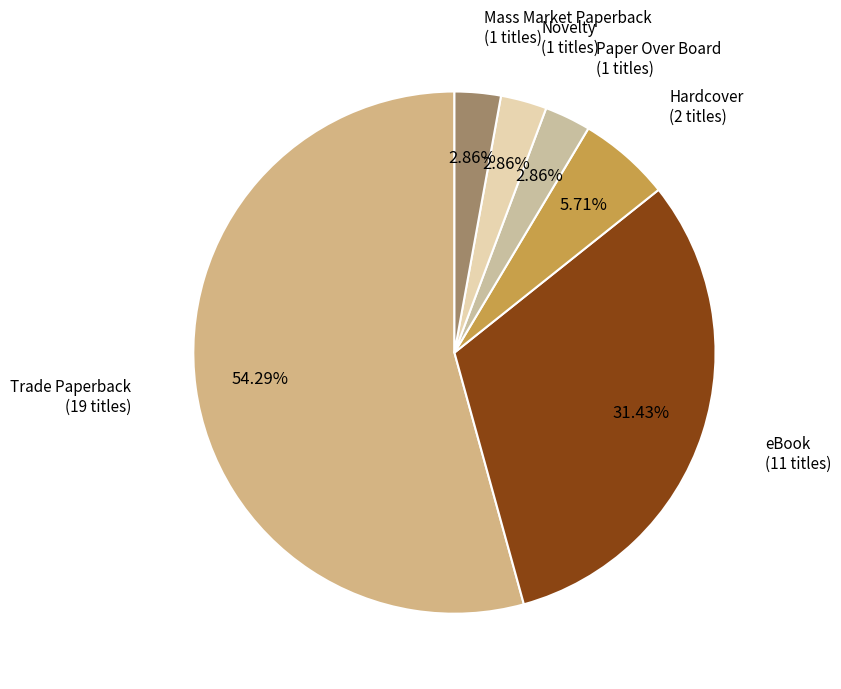

Is there any slice that represents more than half of the pie?

Yes